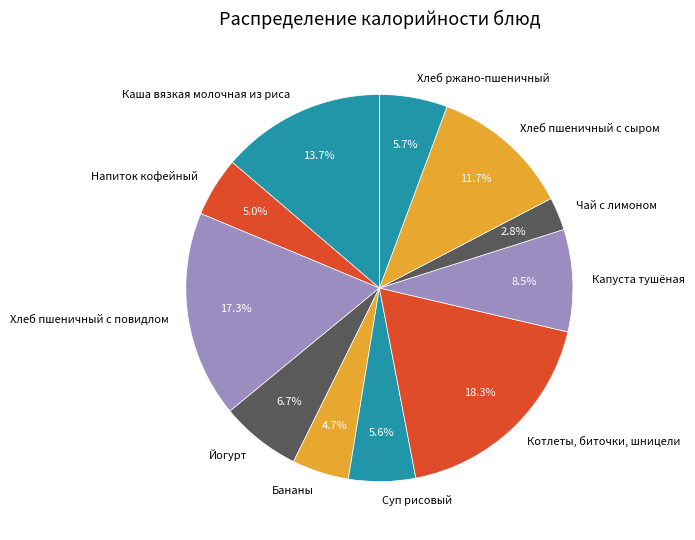

The Суп рисовый slice represents 13% of the pie. True or false?

False